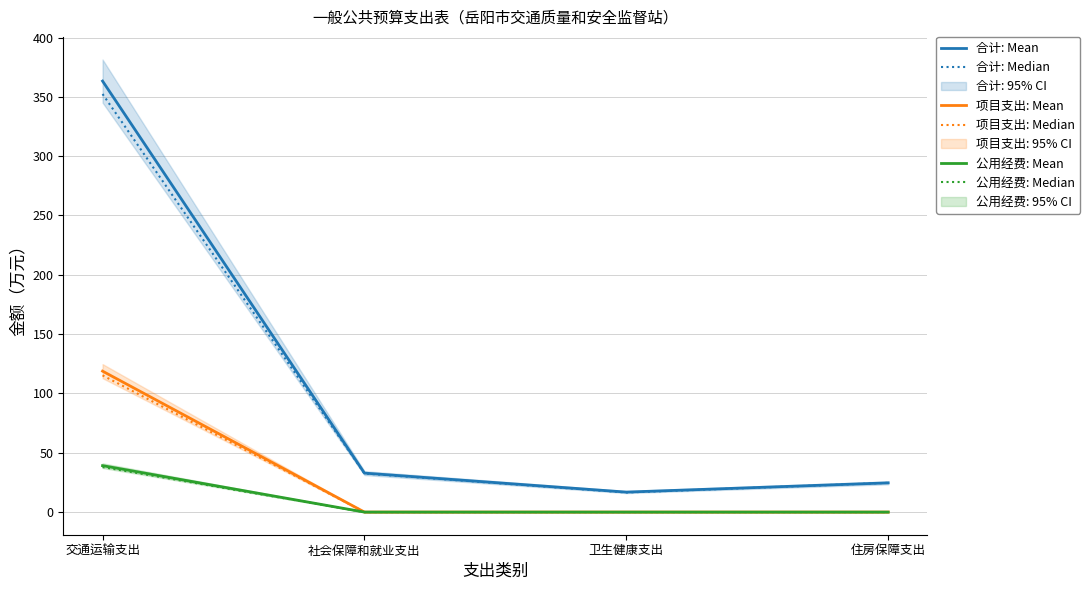

How many categories are shown in the chart?

4